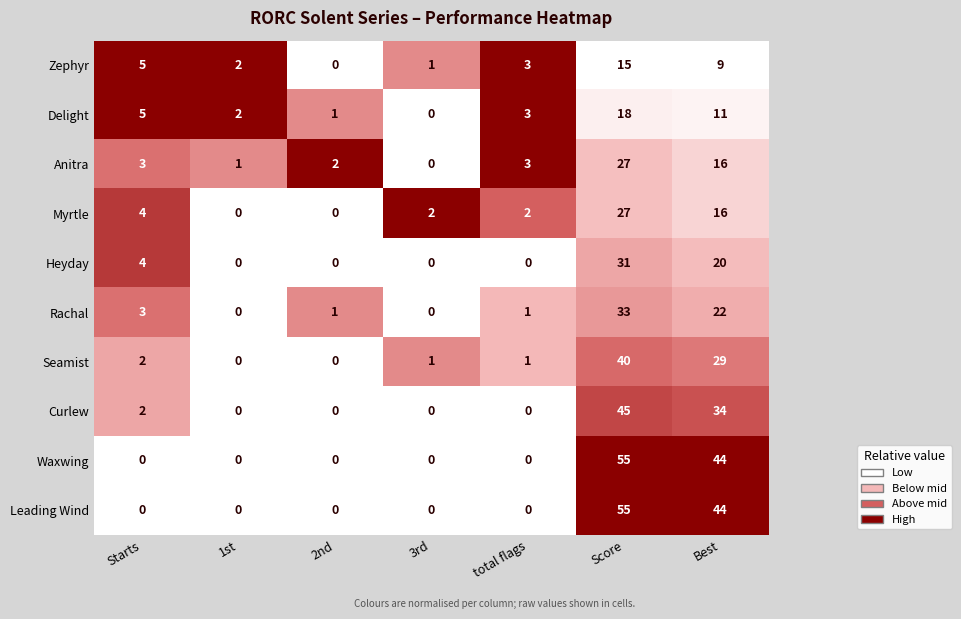

At how many categories does at least one series exceed 0?

7